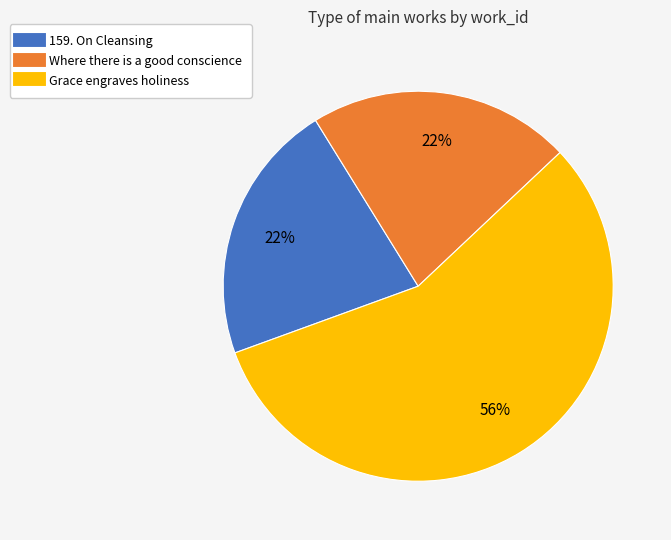

Which category has the biggest portion of the pie?

Grace engraves holiness